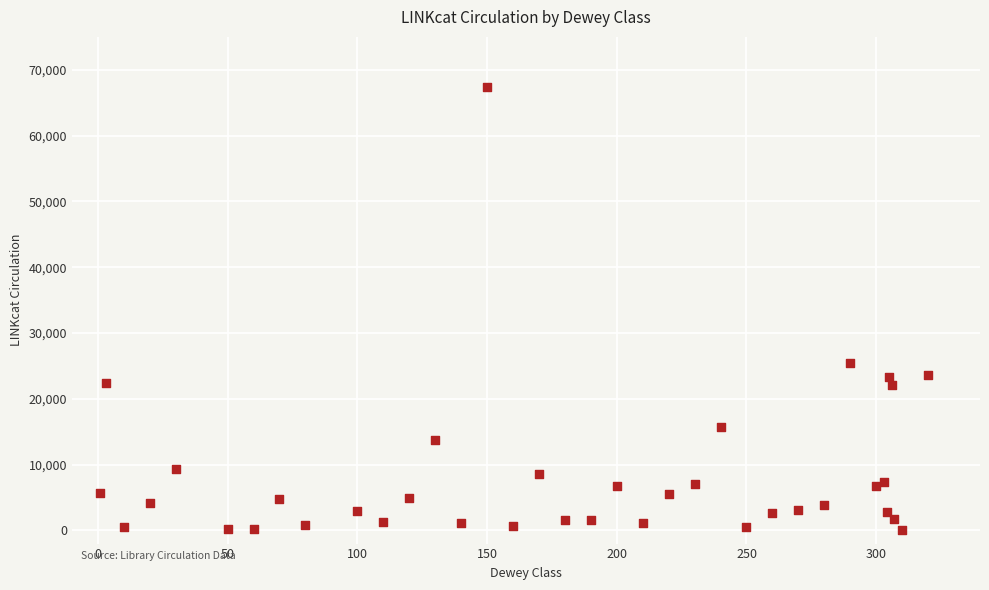

What Y value in the scatter plot is closest to 33735?

25445